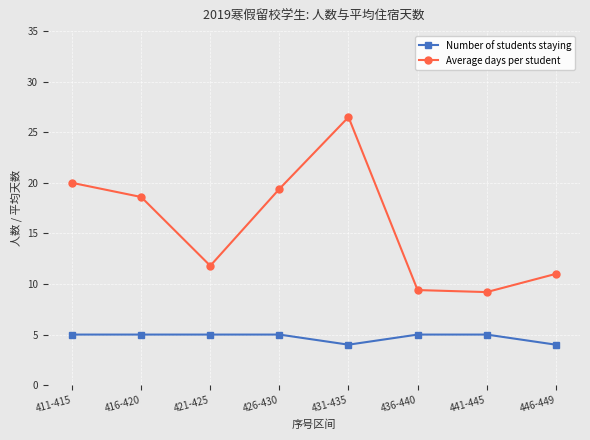

Reading right to left, list all the values displayed in this chart.

Number of students staying: 446-449=4.0	441-445=5.0	436-440=5.0	431-435=4.0	426-430=5.0	421-425=5.0	416-420=5.0	411-415=5.0
Average days per student: 446-449=11.0	441-445=9.2	436-440=9.4	431-435=26.5	426-430=19.4	421-425=11.8	416-420=18.6	411-415=20.0